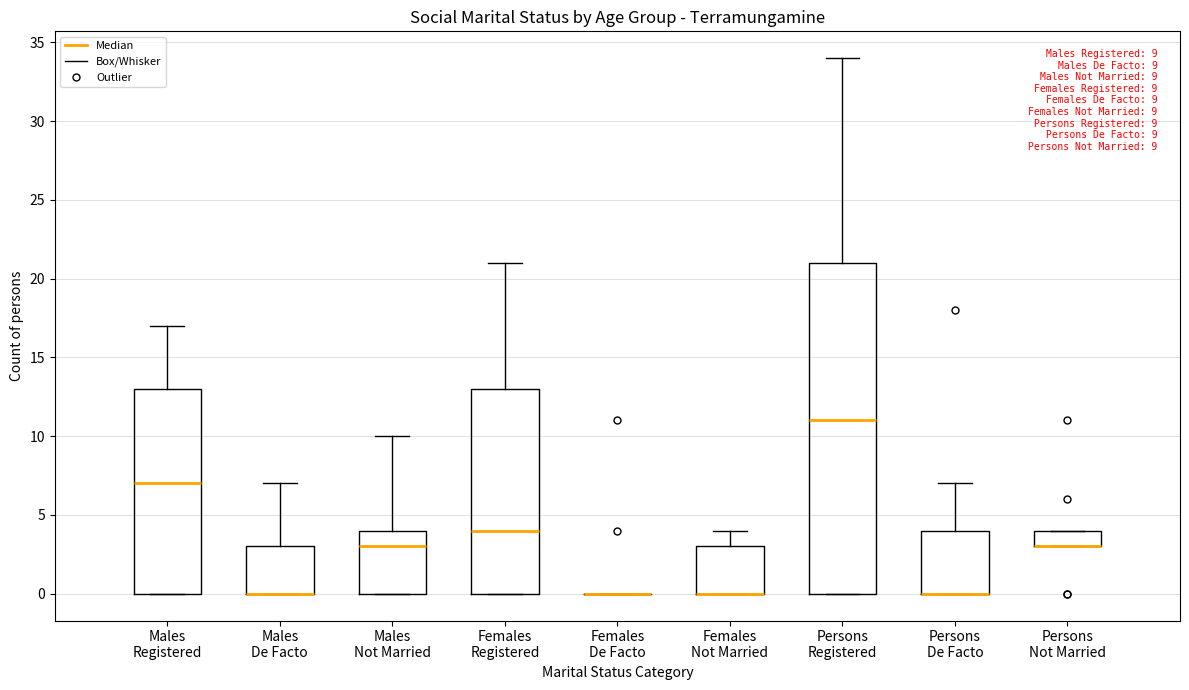

Comparing the boxes themselves (not the whiskers), which one is the tallest?

Persons Registered